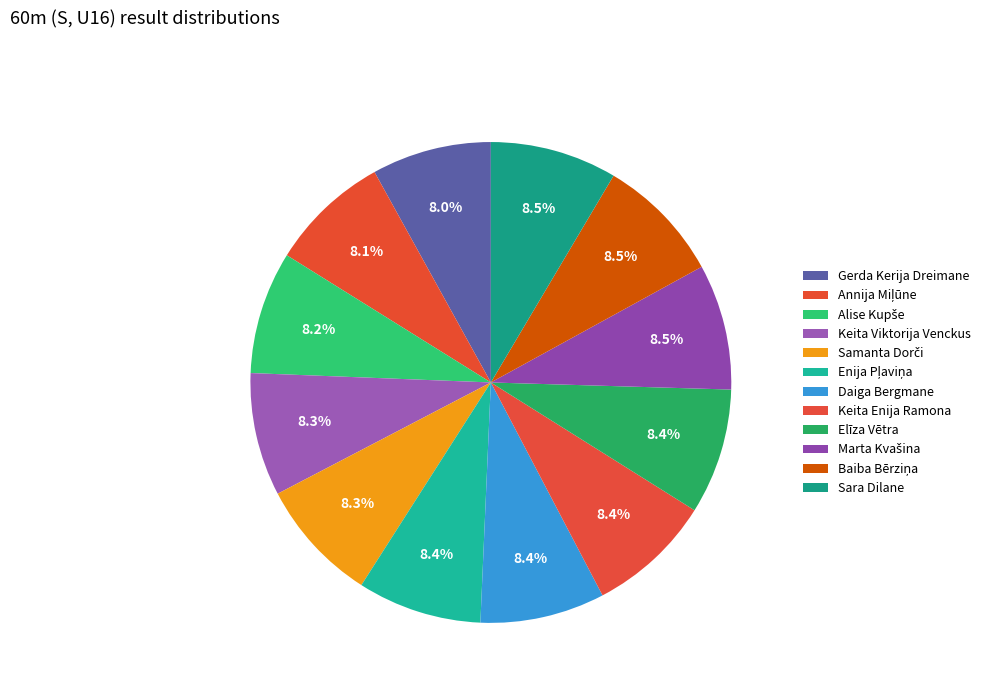

Which slice is the smallest?

Gerda Kerija Dreimane